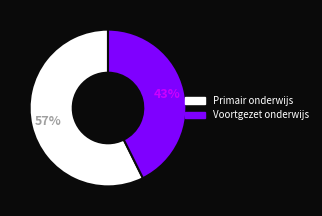

Which has a higher value, Voortgezet onderwijs or Primair onderwijs?

Primair onderwijs